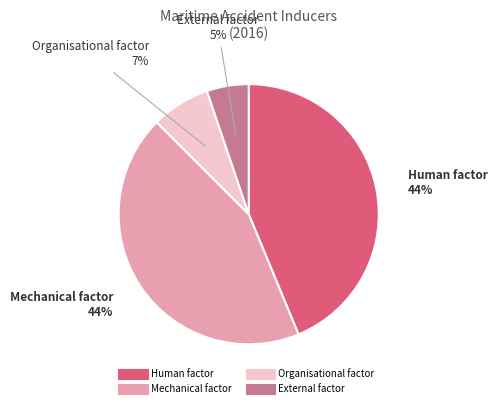

What is the smallest slice in the pie chart?

External factor